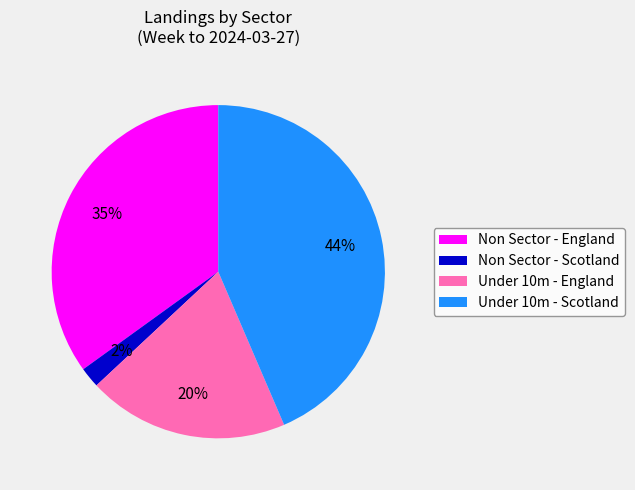

Is it true that Under 10m - England is 25% of the pie?

False